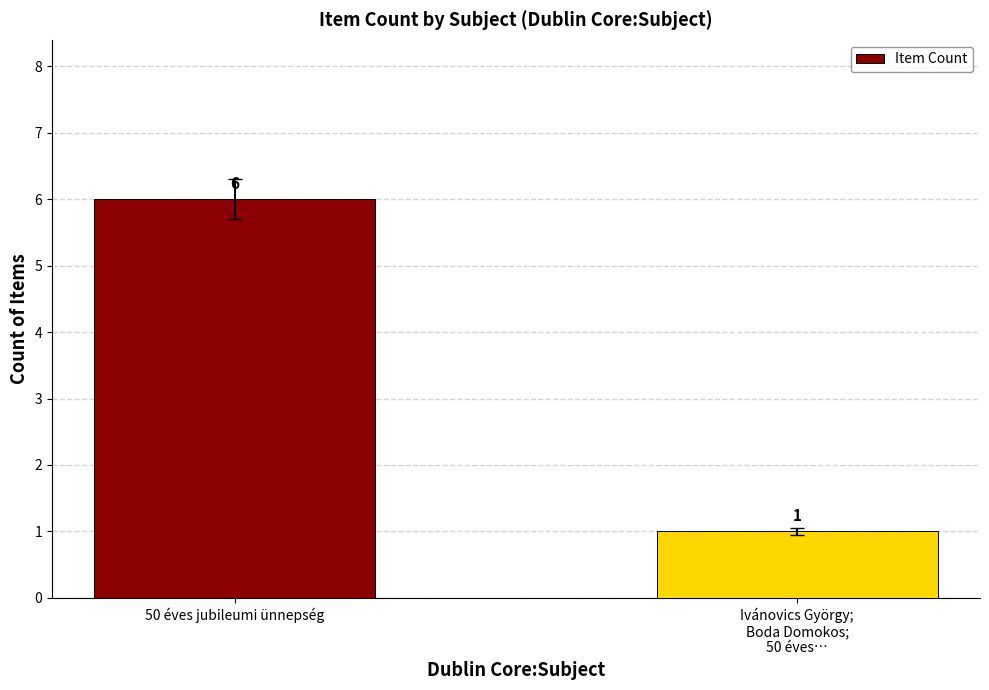

What is the approximate value at 50 éves jubileumi ünnepség?

6